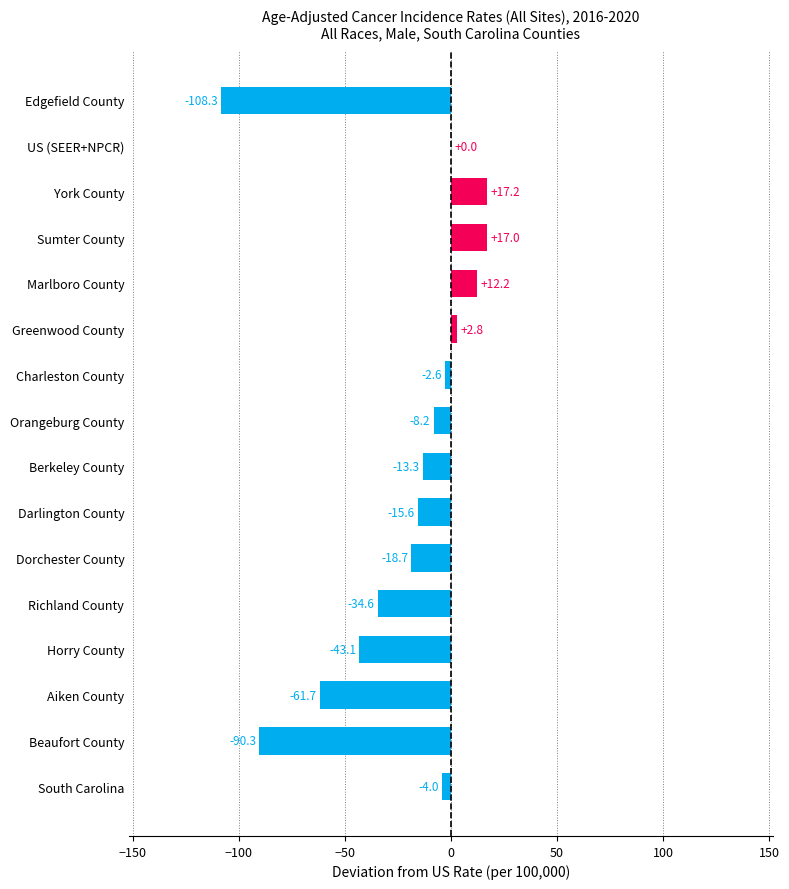

What is the approximate value at Sumter County?

17.0